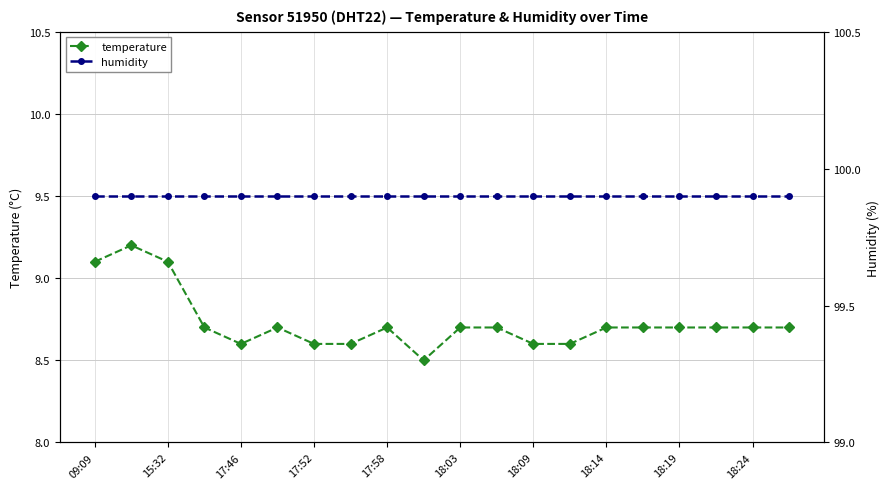

What is the minimum value for temperature?

8.5